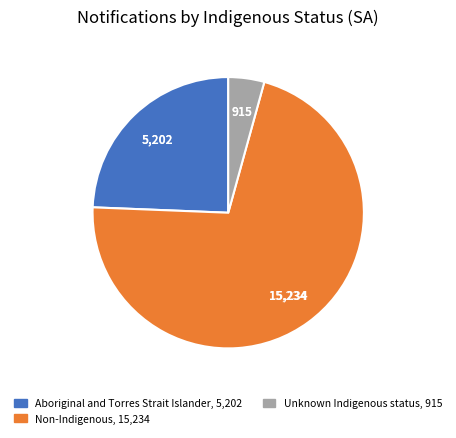

Does Aboriginal and Torres Strait Islander represent more than half of the total?

No